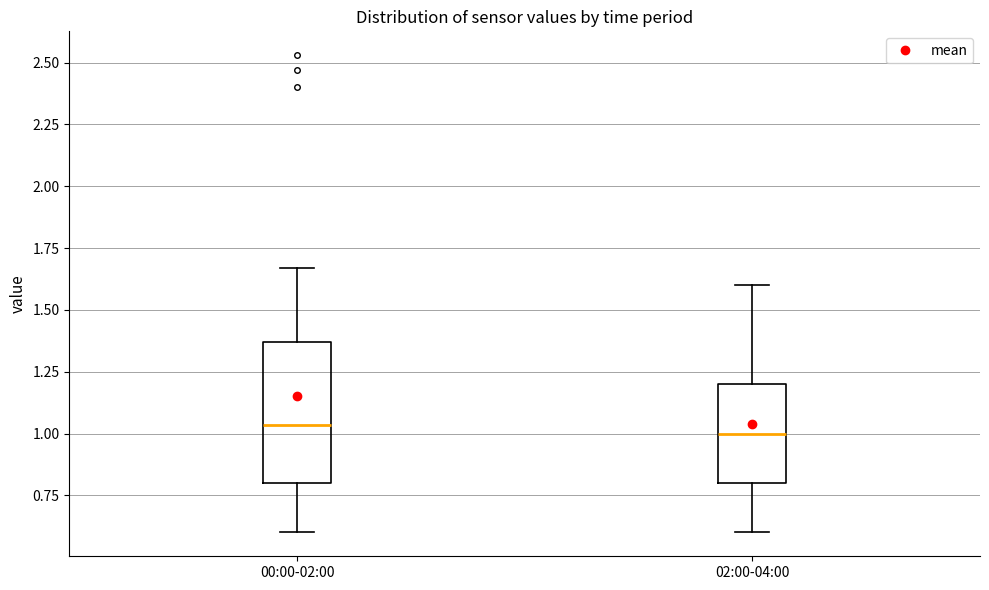

Where does the median line of the box for 02:00-04:00 sit on the y-axis? The values are not printed on the chart, so give them approximately, as read against the axis.

1.00